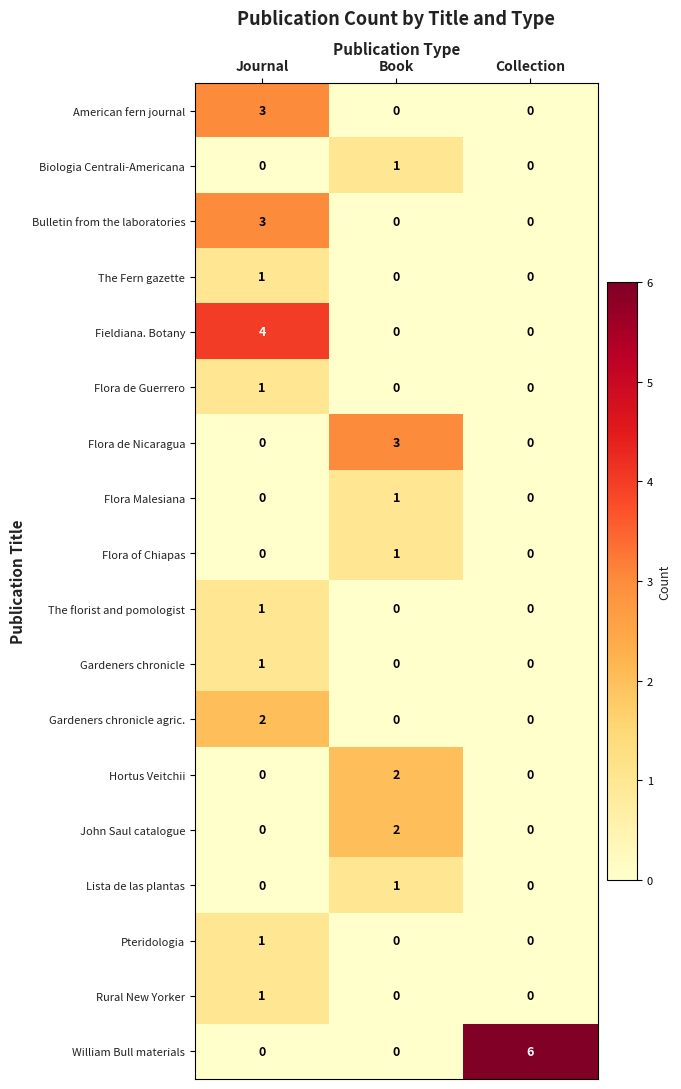

What is the spread (max minus min) of values at Collection?

6